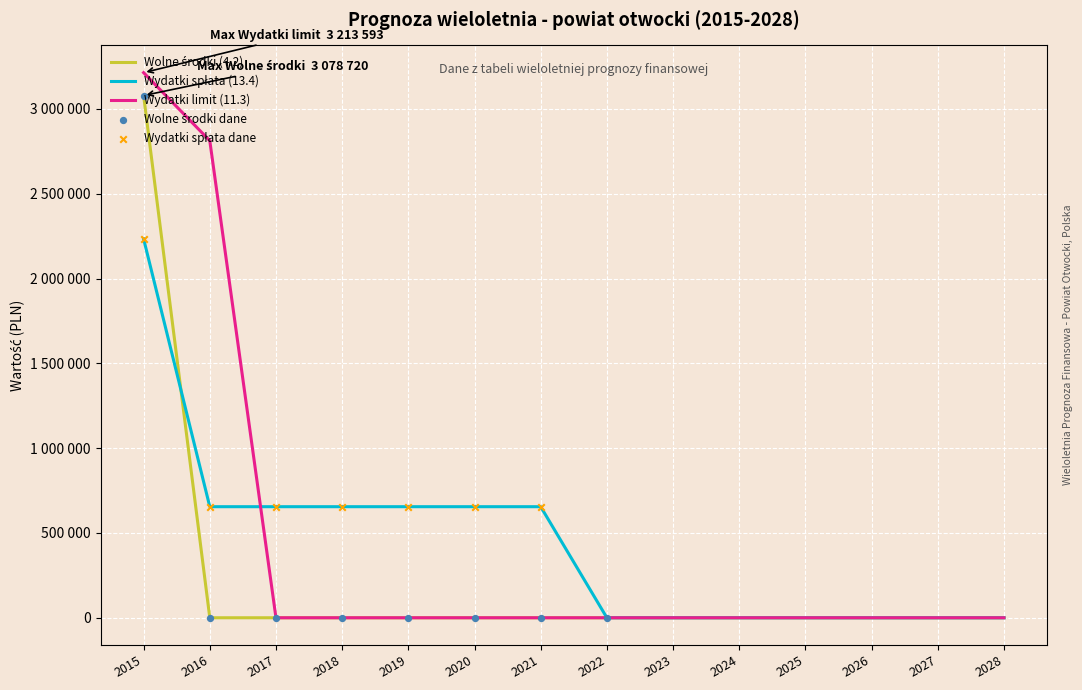

Is this an area chart (filled region under the line)?

No